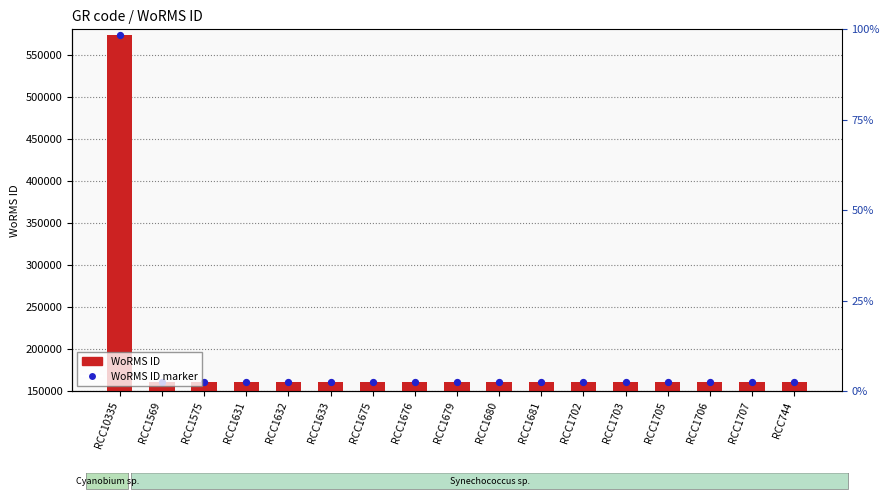

Which series reaches the minimum Y coordinate?

WoRMS ID